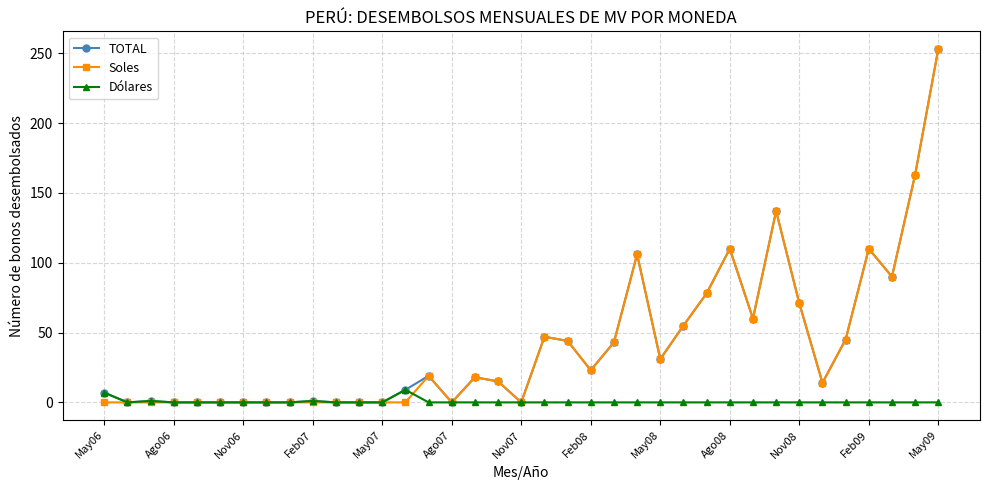

The value of TOTAL at May09 is 253. True or false?

True